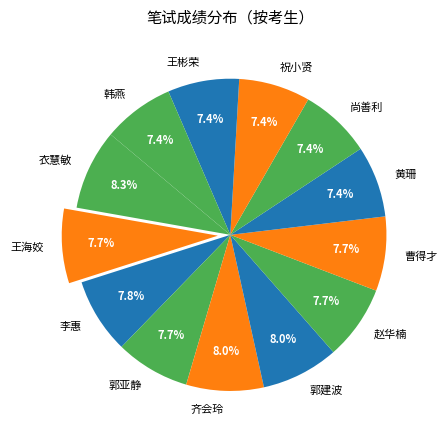

Approximately how many times larger is the value at 王彬荣 compared to 郭亚静?

1.0